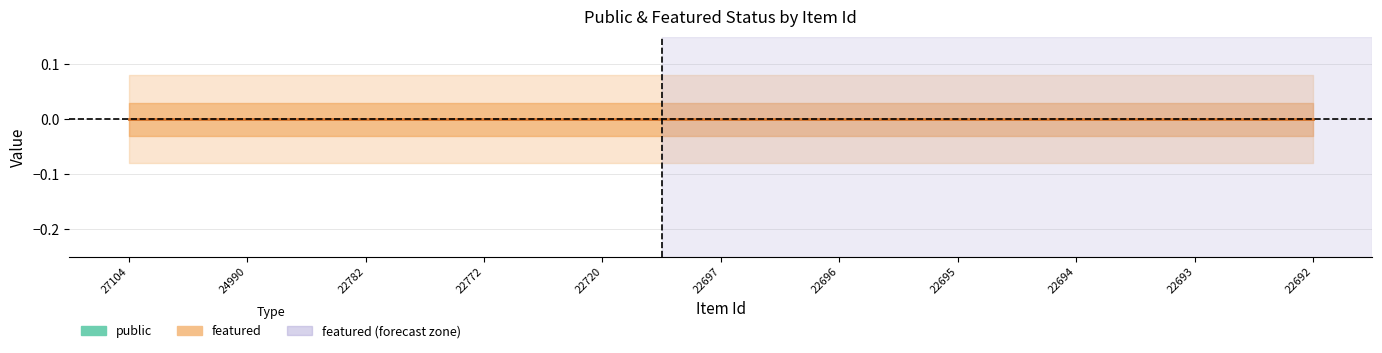

Which category has the lowest value in the public series?

27104